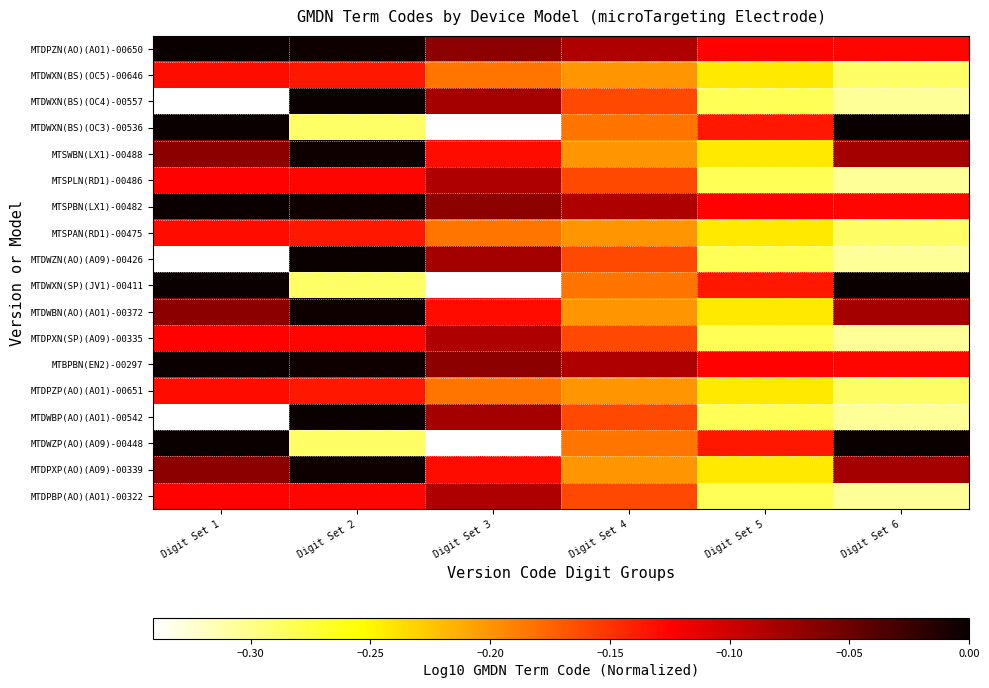

Reading left to right, extract all data points from this chart.

MTDPZN(AO)(AO1)-00650: Digit Set 1=-0.0	Digit Set 2=-0.0	Digit Set 3=-0.1	Digit Set 4=-0.1	Digit Set 5=-0.1	Digit Set 6=-0.1
MTDWXN(BS)(OC5)-00646: Digit Set 1=-0.1	Digit Set 2=-0.1	Digit Set 3=-0.2	Digit Set 4=-0.2	Digit Set 5=-0.2	Digit Set 6=-0.3
MTDWXN(BS)(OC4)-00557: Digit Set 1=-0.3	Digit Set 2=0.0	Digit Set 3=-0.1	Digit Set 4=-0.2	Digit Set 5=-0.3	Digit Set 6=-0.3
MTDWXN(BS)(OC3)-00536: Digit Set 1=-0.0	Digit Set 2=-0.3	Digit Set 3=-0.3	Digit Set 4=-0.2	Digit Set 5=-0.1	Digit Set 6=0.0
MTSWBN(LX1)-00488: Digit Set 1=-0.1	Digit Set 2=-0.0	Digit Set 3=-0.1	Digit Set 4=-0.2	Digit Set 5=-0.2	Digit Set 6=-0.1
MTSPLN(RD1)-00486: Digit Set 1=-0.1	Digit Set 2=-0.1	Digit Set 3=-0.1	Digit Set 4=-0.2	Digit Set 5=-0.3	Digit Set 6=-0.3
MTSPBN(LX1)-00482: Digit Set 1=-0.0	Digit Set 2=-0.0	Digit Set 3=-0.1	Digit Set 4=-0.1	Digit Set 5=-0.1	Digit Set 6=-0.1
MTSPAN(RD1)-00475: Digit Set 1=-0.1	Digit Set 2=-0.1	Digit Set 3=-0.2	Digit Set 4=-0.2	Digit Set 5=-0.2	Digit Set 6=-0.3
MTDWZN(AO)(AO9)-00426: Digit Set 1=-0.3	Digit Set 2=0.0	Digit Set 3=-0.1	Digit Set 4=-0.2	Digit Set 5=-0.3	Digit Set 6=-0.3
MTDWXN(SP)(JV1)-00411: Digit Set 1=-0.0	Digit Set 2=-0.3	Digit Set 3=-0.3	Digit Set 4=-0.2	Digit Set 5=-0.1	Digit Set 6=0.0
MTDWBN(AO)(AO1)-00372: Digit Set 1=-0.1	Digit Set 2=-0.0	Digit Set 3=-0.1	Digit Set 4=-0.2	Digit Set 5=-0.2	Digit Set 6=-0.1
MTDPXN(SP)(AO9)-00335: Digit Set 1=-0.1	Digit Set 2=-0.1	Digit Set 3=-0.1	Digit Set 4=-0.2	Digit Set 5=-0.3	Digit Set 6=-0.3
MTBPBN(EN2)-00297: Digit Set 1=-0.0	Digit Set 2=-0.0	Digit Set 3=-0.1	Digit Set 4=-0.1	Digit Set 5=-0.1	Digit Set 6=-0.1
MTDPZP(AO)(AO1)-00651: Digit Set 1=-0.1	Digit Set 2=-0.1	Digit Set 3=-0.2	Digit Set 4=-0.2	Digit Set 5=-0.2	Digit Set 6=-0.3
MTDWBP(AO)(AO1)-00542: Digit Set 1=-0.3	Digit Set 2=0.0	Digit Set 3=-0.1	Digit Set 4=-0.2	Digit Set 5=-0.3	Digit Set 6=-0.3
MTDWZP(AO)(AO9)-00448: Digit Set 1=-0.0	Digit Set 2=-0.3	Digit Set 3=-0.3	Digit Set 4=-0.2	Digit Set 5=-0.1	Digit Set 6=0.0
MTDPXP(AO)(AO9)-00339: Digit Set 1=-0.1	Digit Set 2=-0.0	Digit Set 3=-0.1	Digit Set 4=-0.2	Digit Set 5=-0.2	Digit Set 6=-0.1
MTDPBP(AO)(AO1)-00322: Digit Set 1=-0.1	Digit Set 2=-0.1	Digit Set 3=-0.1	Digit Set 4=-0.2	Digit Set 5=-0.3	Digit Set 6=-0.3